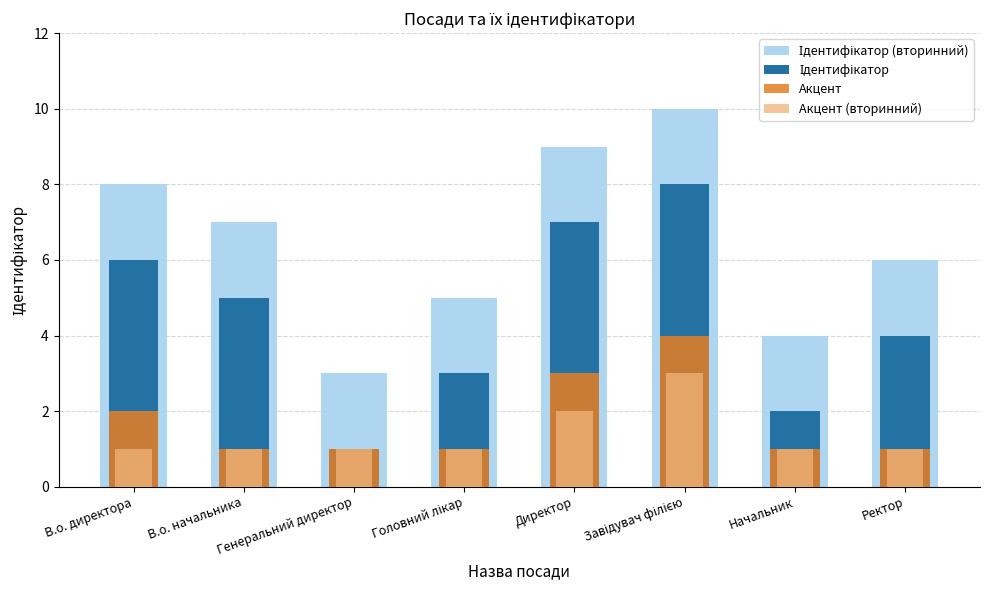

What is the difference between the maximum and minimum values in the Ідентифікатор series?

7